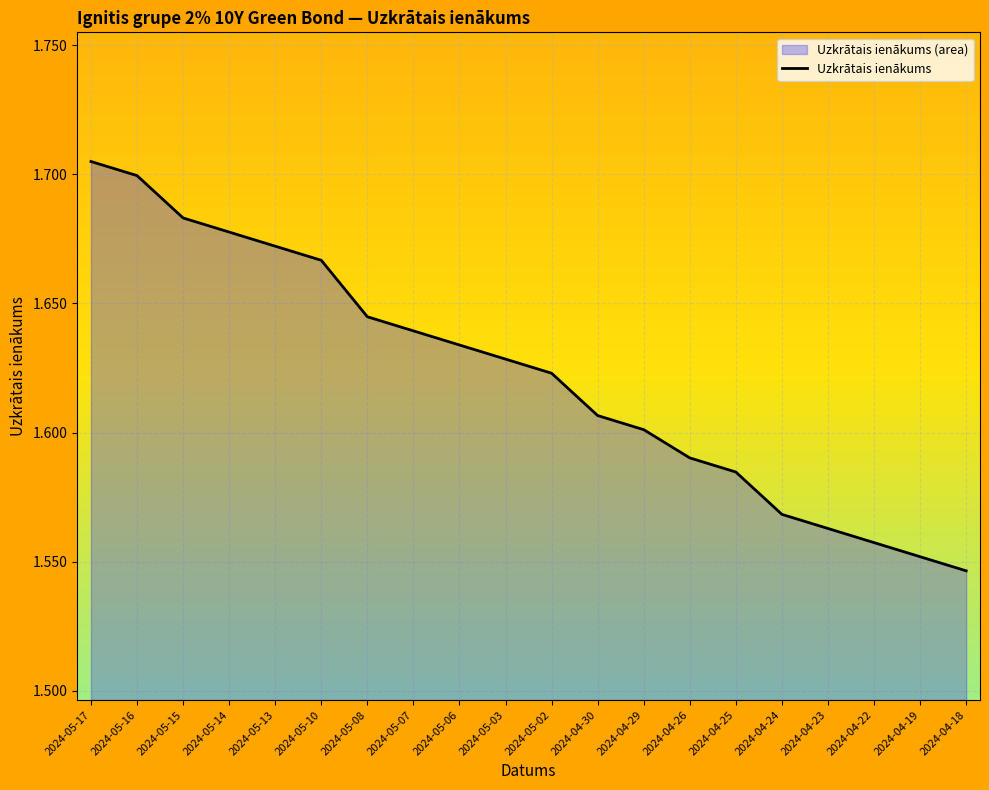

What is the difference between the values at 2024-04-19 and 2024-05-17?

0.2